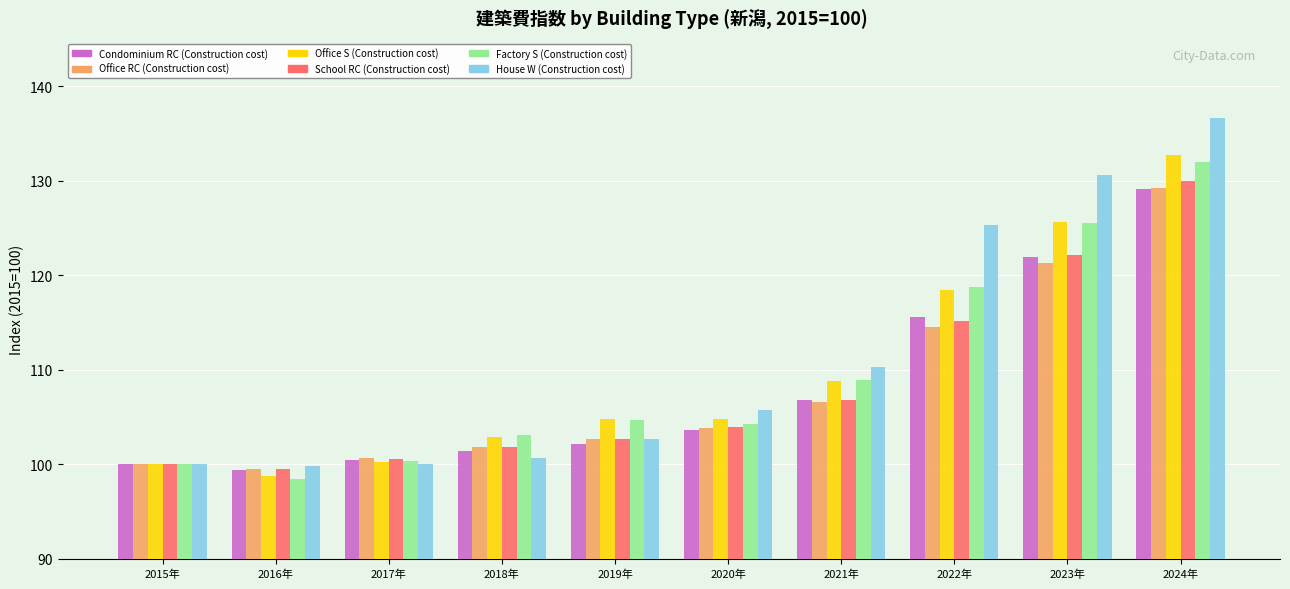

The Office S (Construction cost) series shows 132.7 at 2024年. True or false?

True